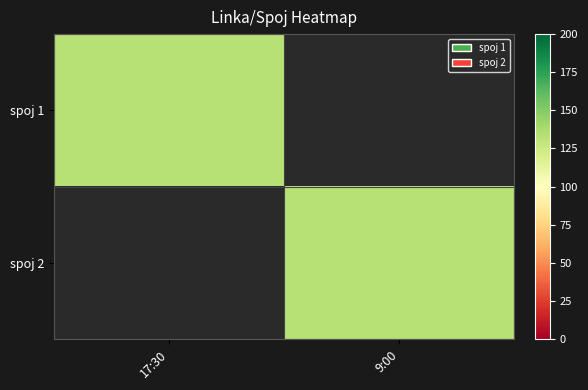

What is the greatest value displayed?

133